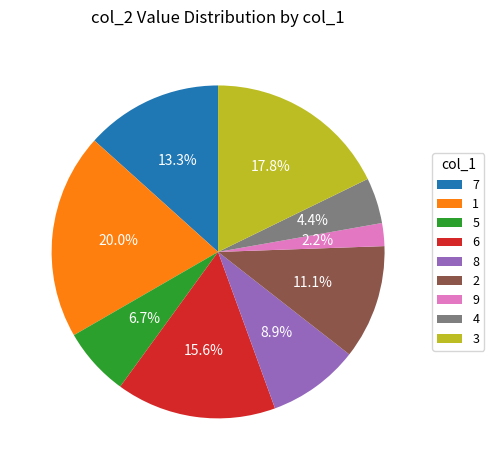

What is the smallest slice in the pie chart?

9